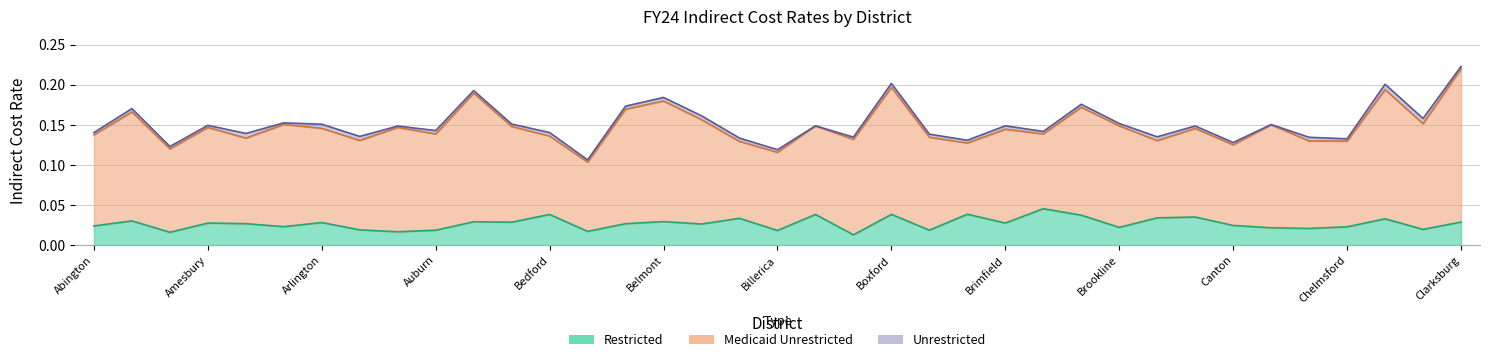

Is the value of Unrestricted at Belmont greater than the value of Medicaid Unrestricted at Billerica?

Yes